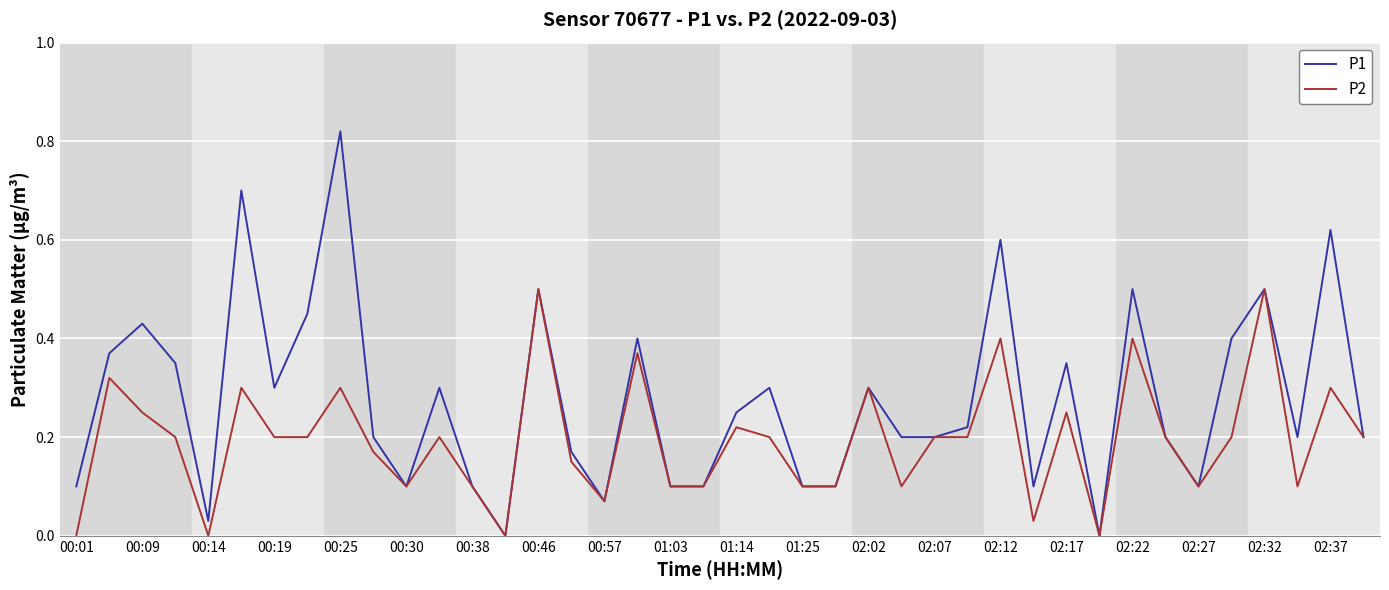

Rank the series by their average value, from lowest to highest.

P2, P1